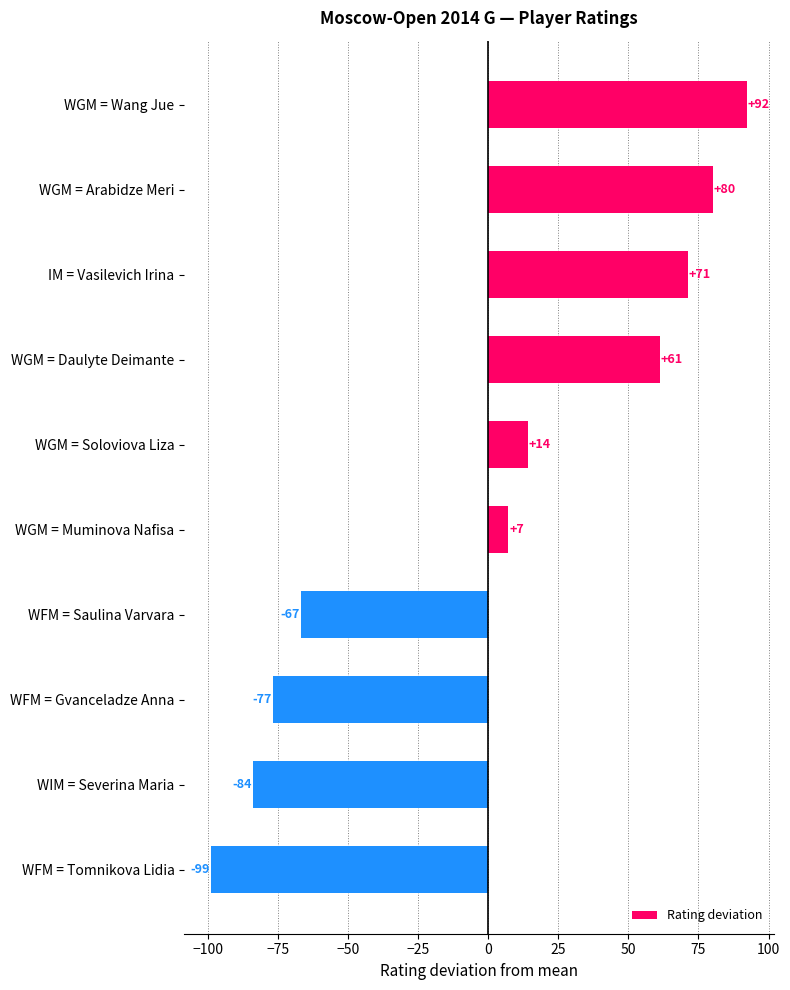

What is the label of the 2nd bar from the bottom?

WIM = Severina Maria